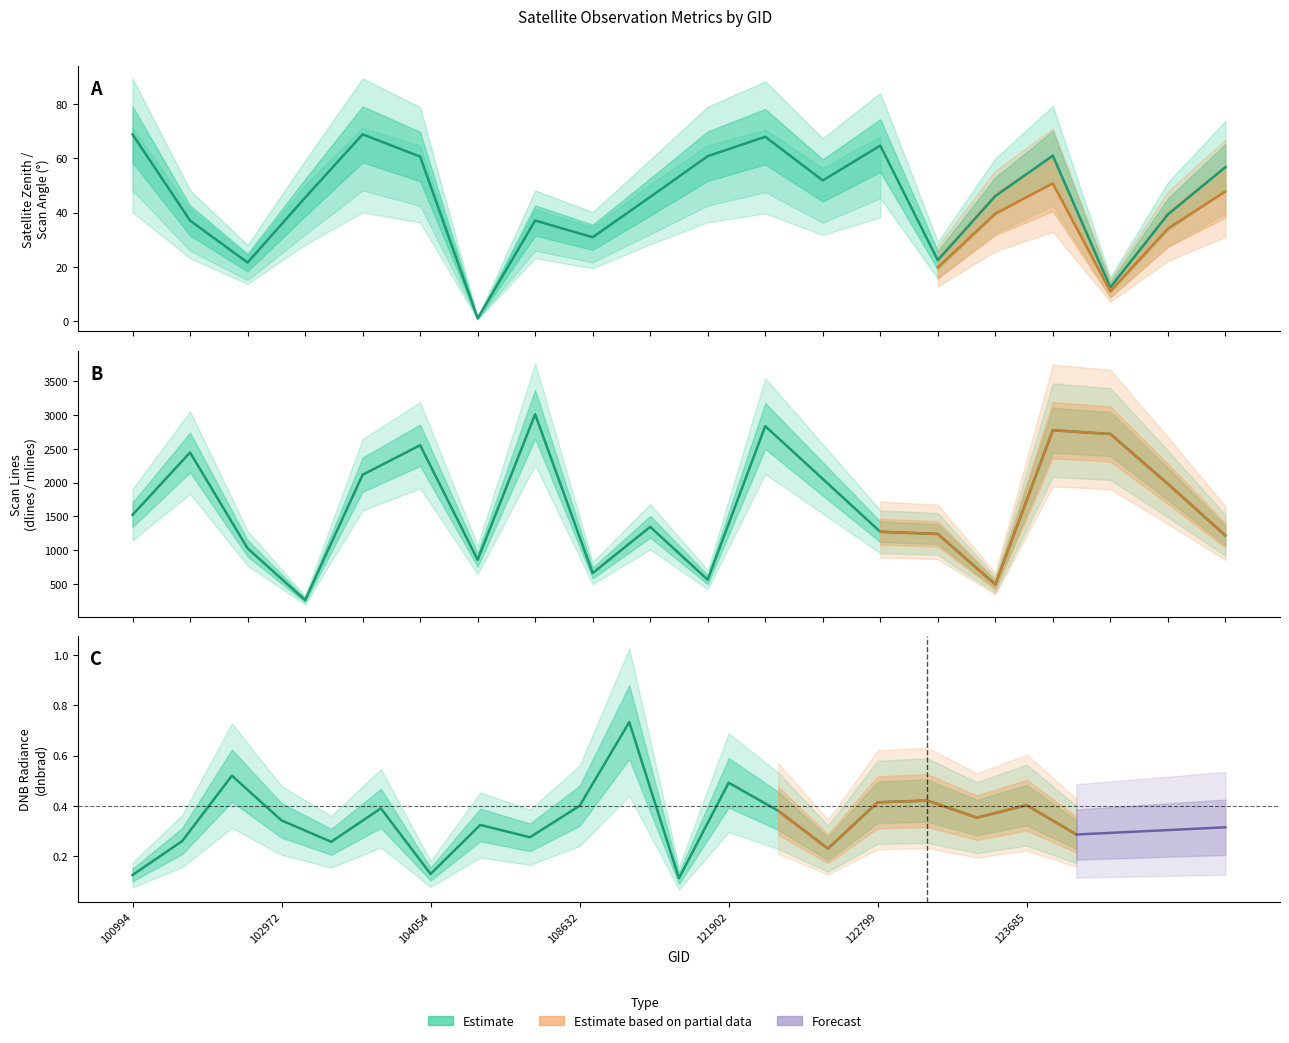

What is the difference between the second highest and second lowest values in the satz series?

56.4